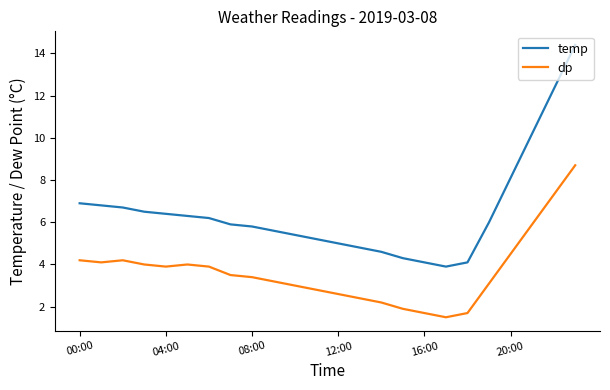

List the series in order of their overall mean, lowest first.

dp, temp